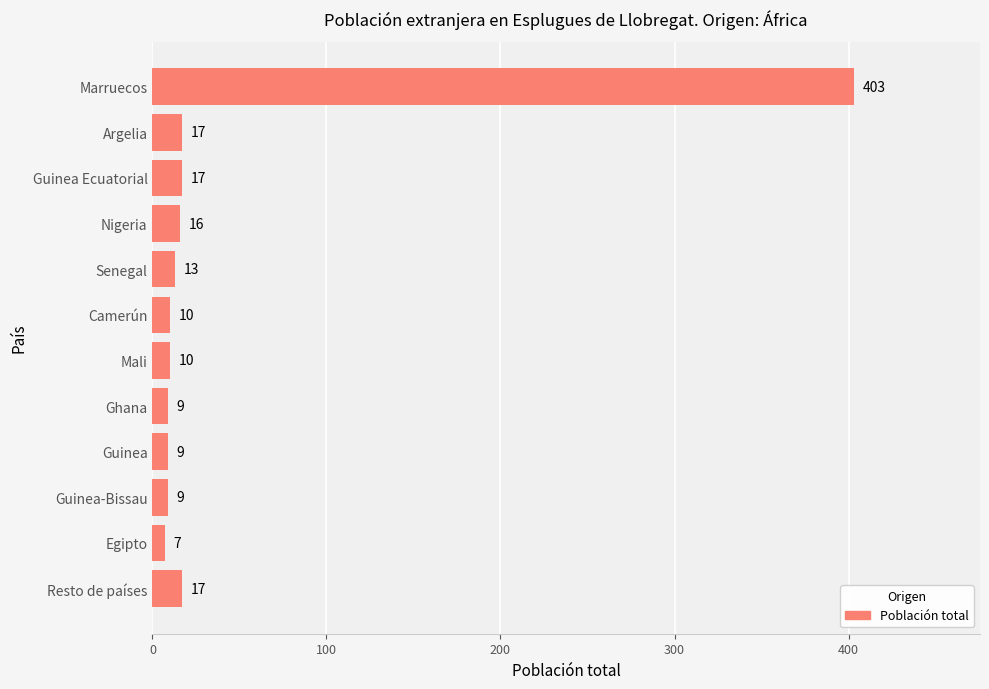

How many distinct data groups are displayed?

1